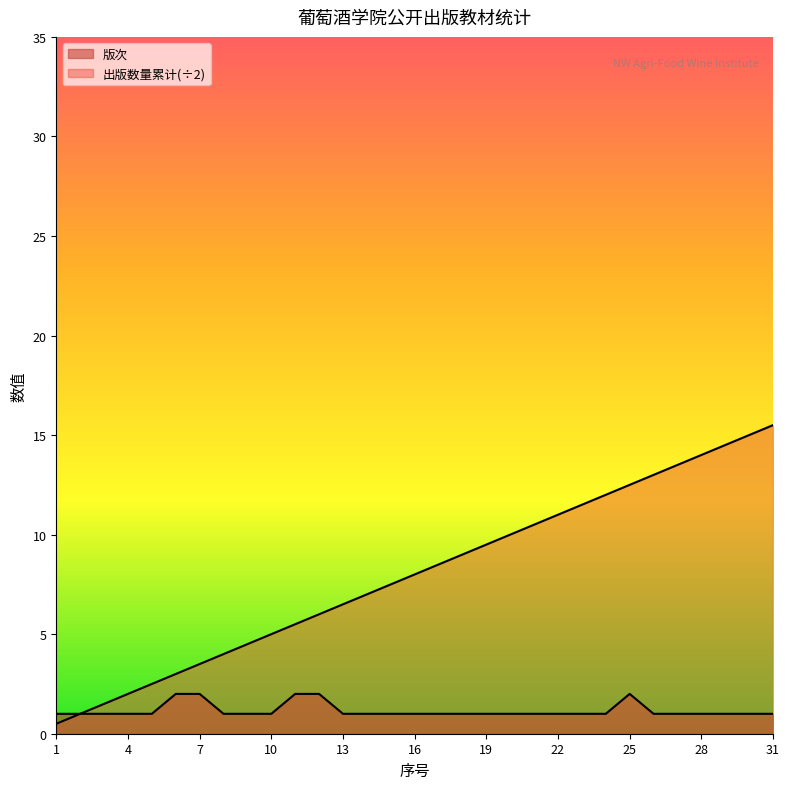

True or false: 出版数量累计 and 版次 cross at least once.

False